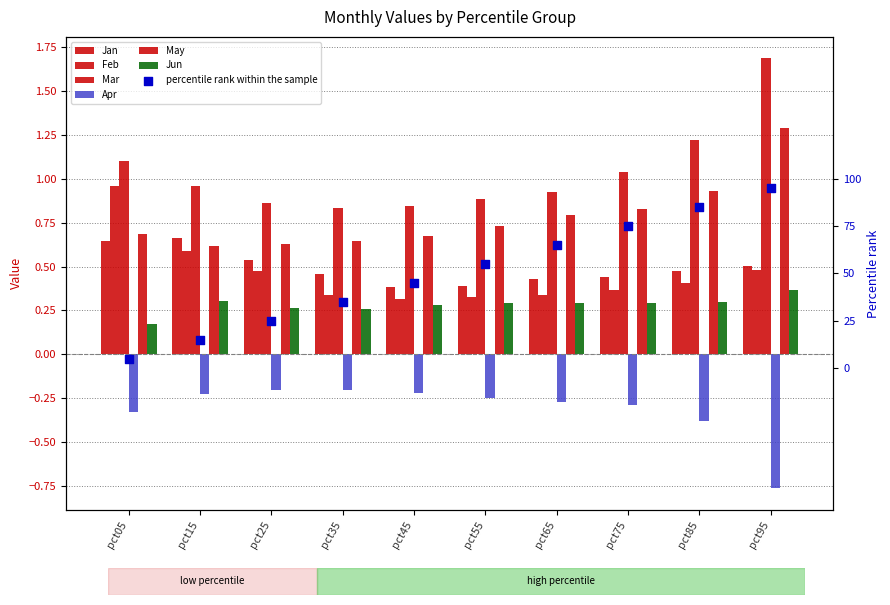

Which series has the largest total across all categories?

Mar